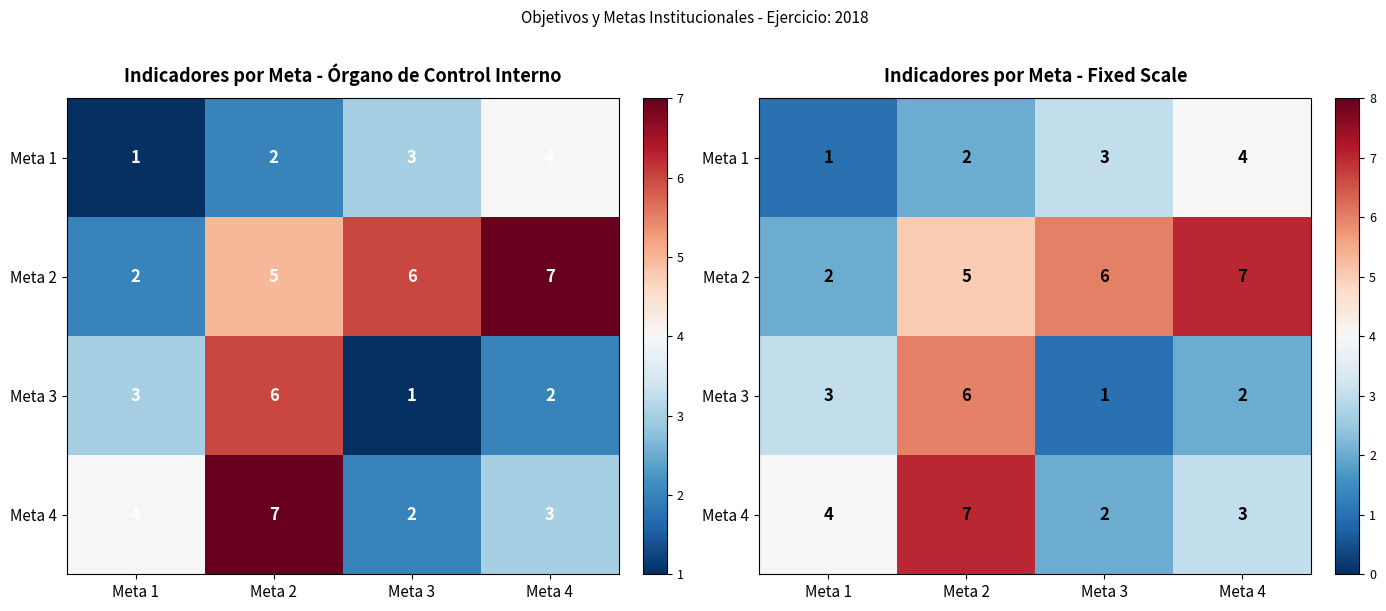

Which series has the largest range (max minus min)?

Meta 2